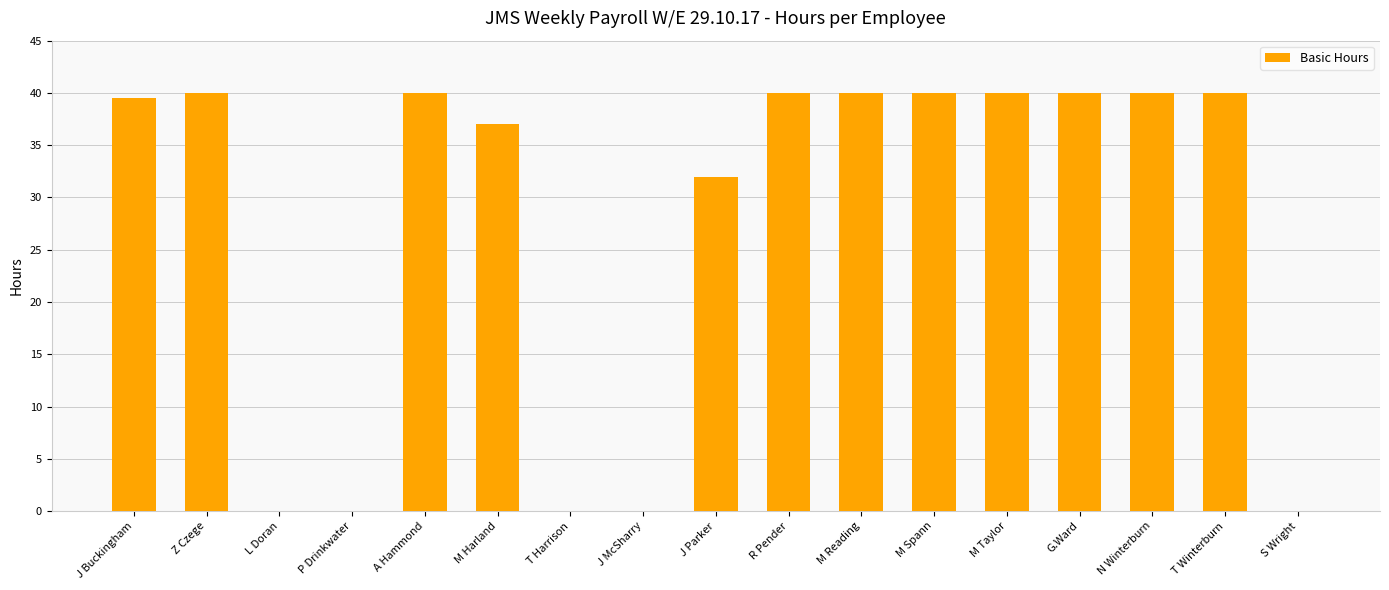

What is the sum of the values at T Winterburn and M Harland?

77.0